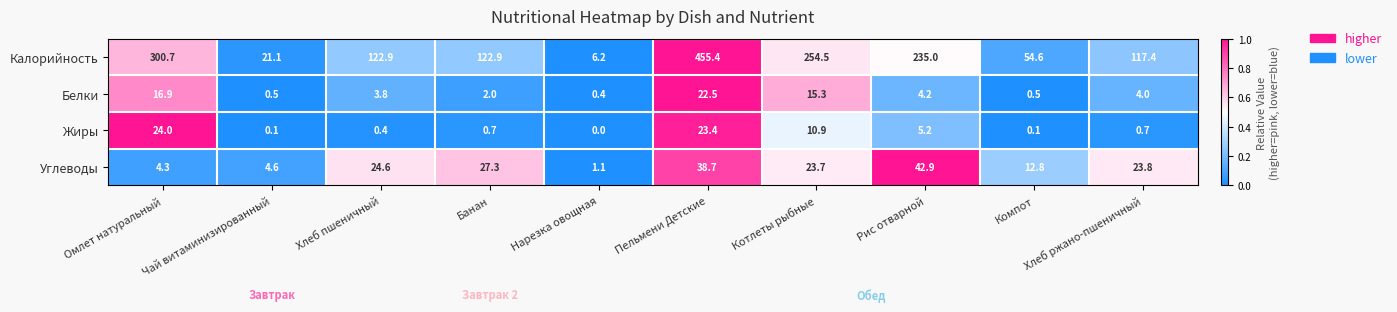

The Калорийность series shows 6.2 at Нарезка овощная. True or false?

True